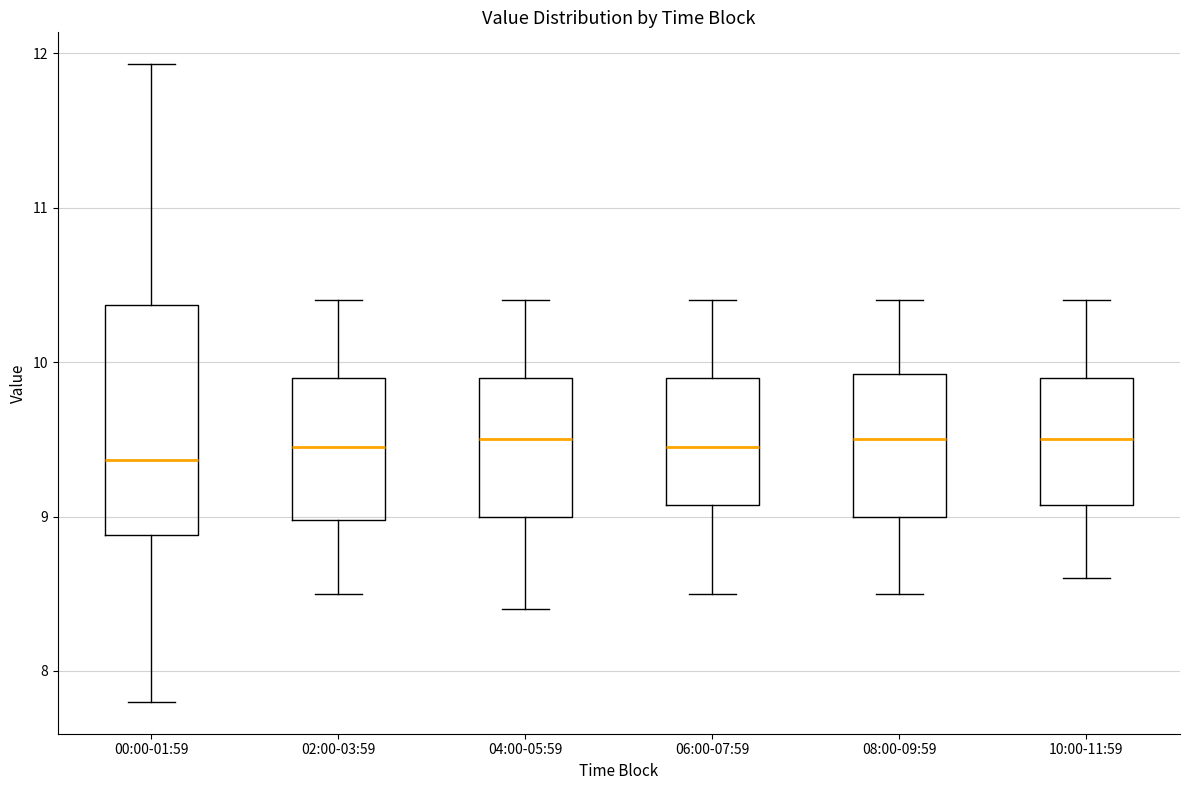

Comparing the boxes themselves (not the whiskers), which one is the tallest?

00:00-01:59